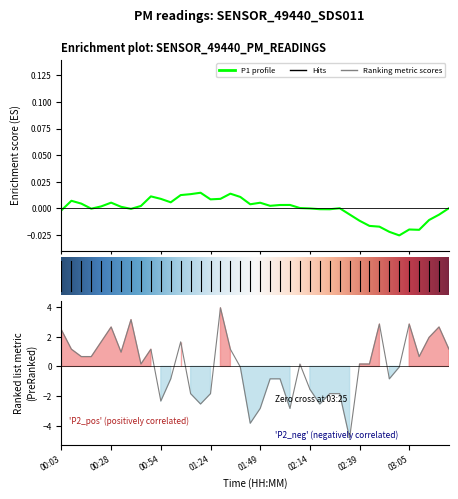

What is the ratio of the value at 00:23 to the value at 01:34?

1.4